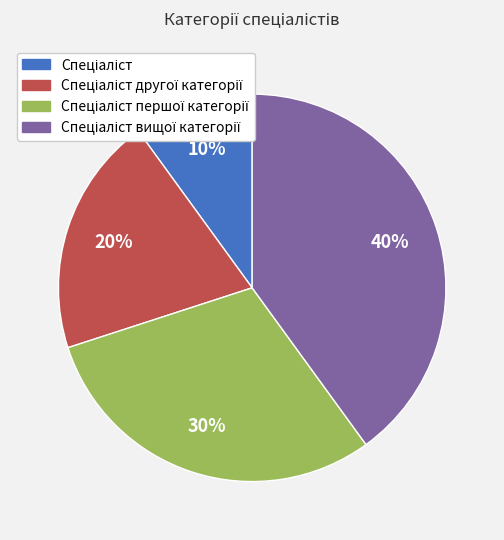

To the nearest percent, what is the difference between the largest and smallest slice percentages?

30%